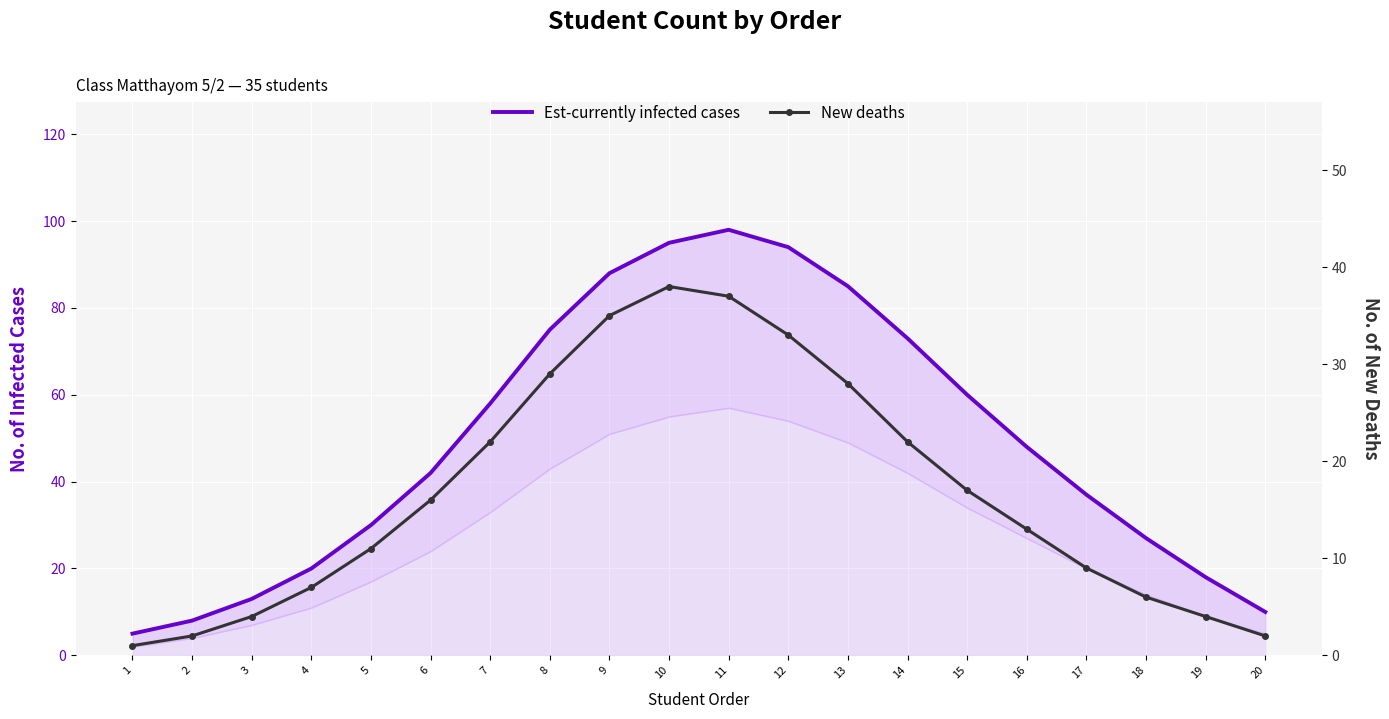

Which series has the largest total across all categories?

Est-currently infected cases